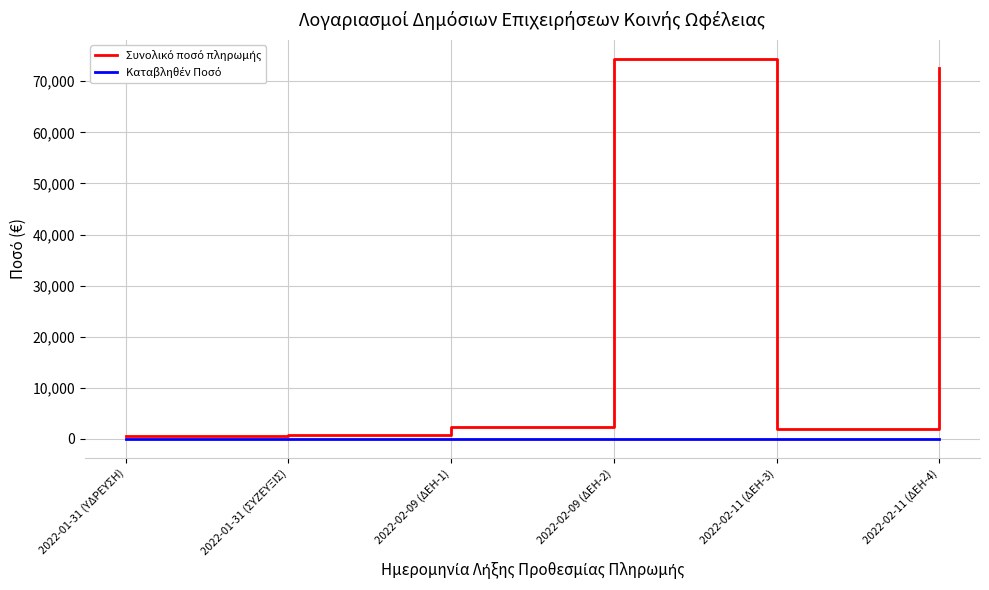

How many categories are shown in the chart?

6